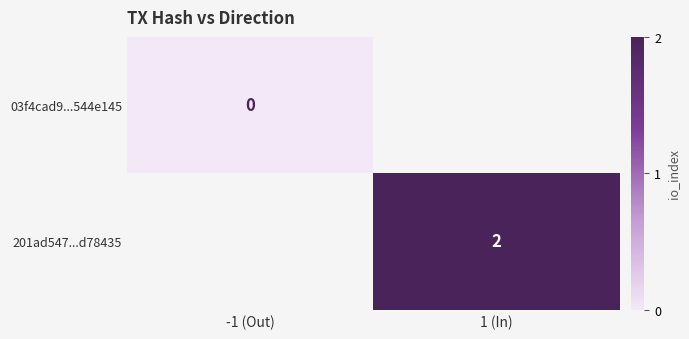

Is the value of 03f4cad9...544e145 at -1 (Out) greater than the value of 201ad547...d78435 at 1 (In)?

No